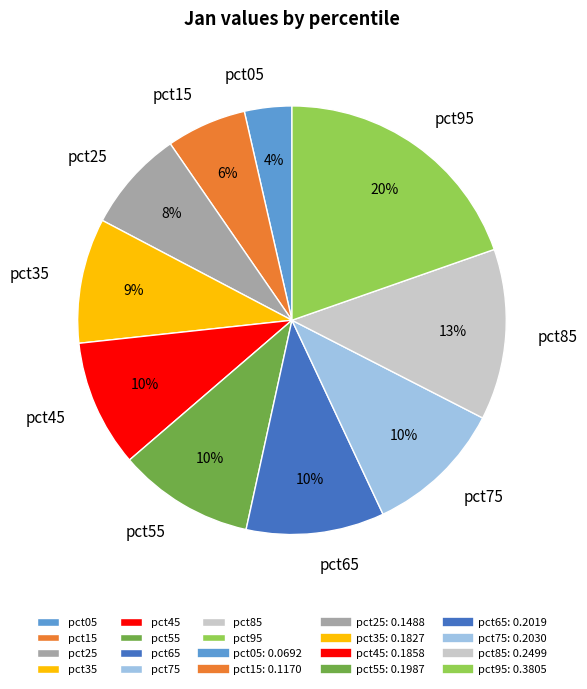

Between pct05 and pct55, which is larger?

pct55